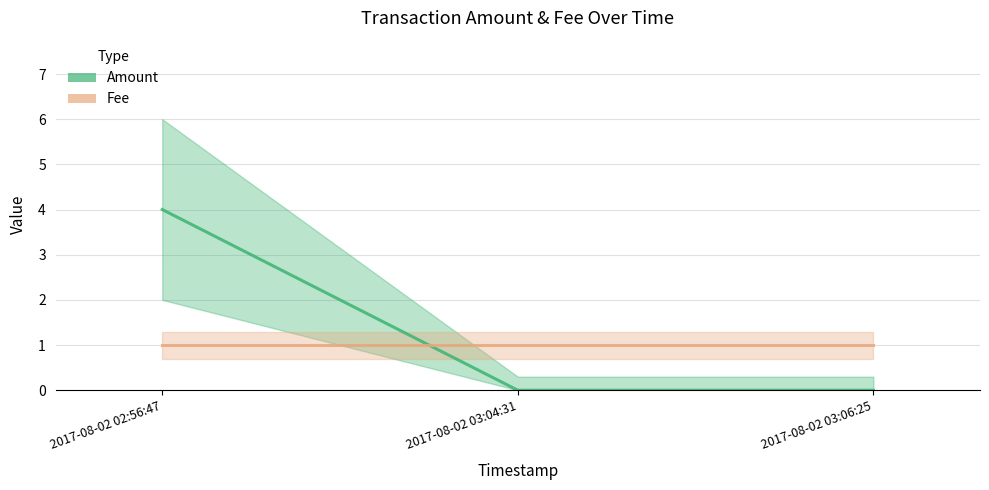

List the series in order of their overall mean, lowest first.

Fee, Amount